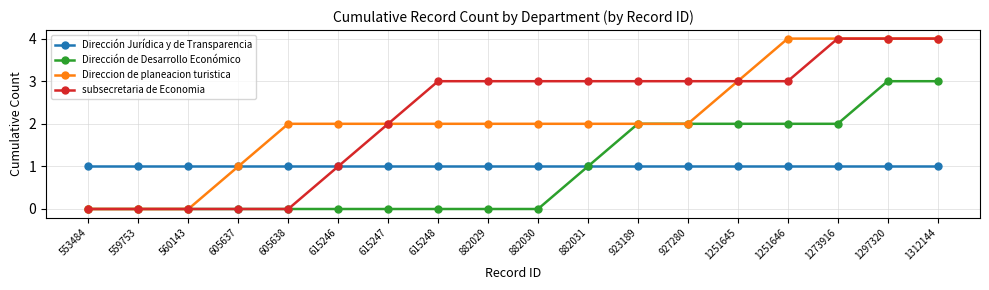

What is the value of the Dirección de Desarrollo Económico point at the 16th from the left?

2